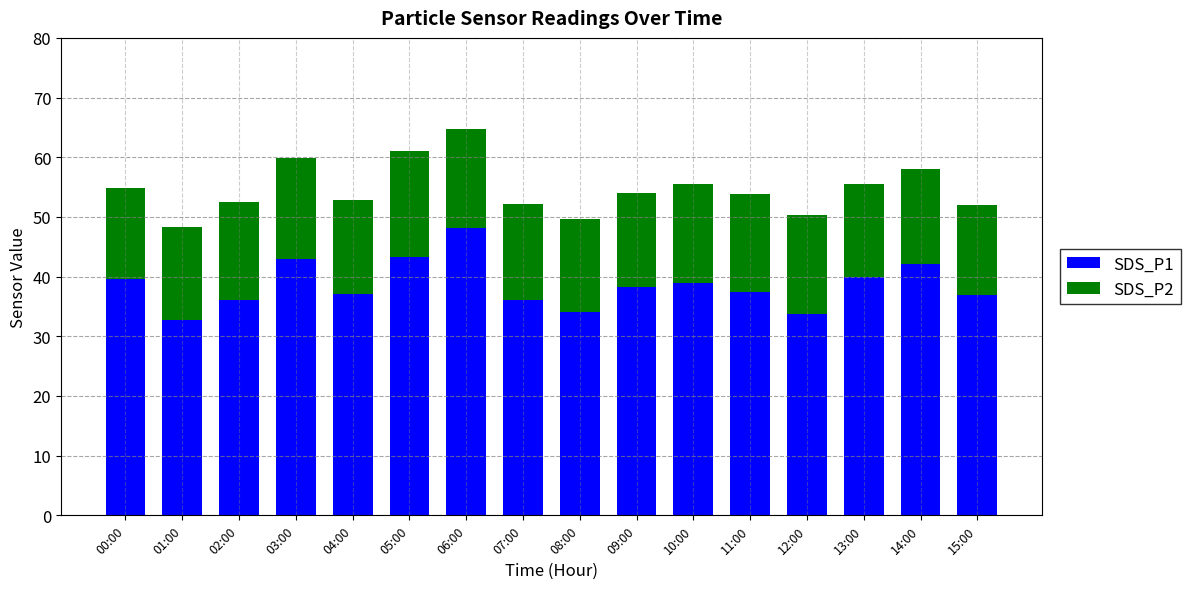

What is the highest value of the SDS_P1 series?

48.1